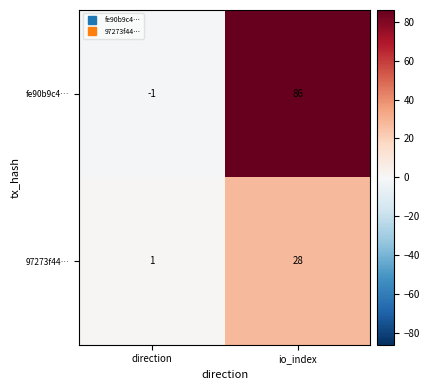

List the series in order of their overall mean, highest first.

fe90b9c4…, 97273f44…